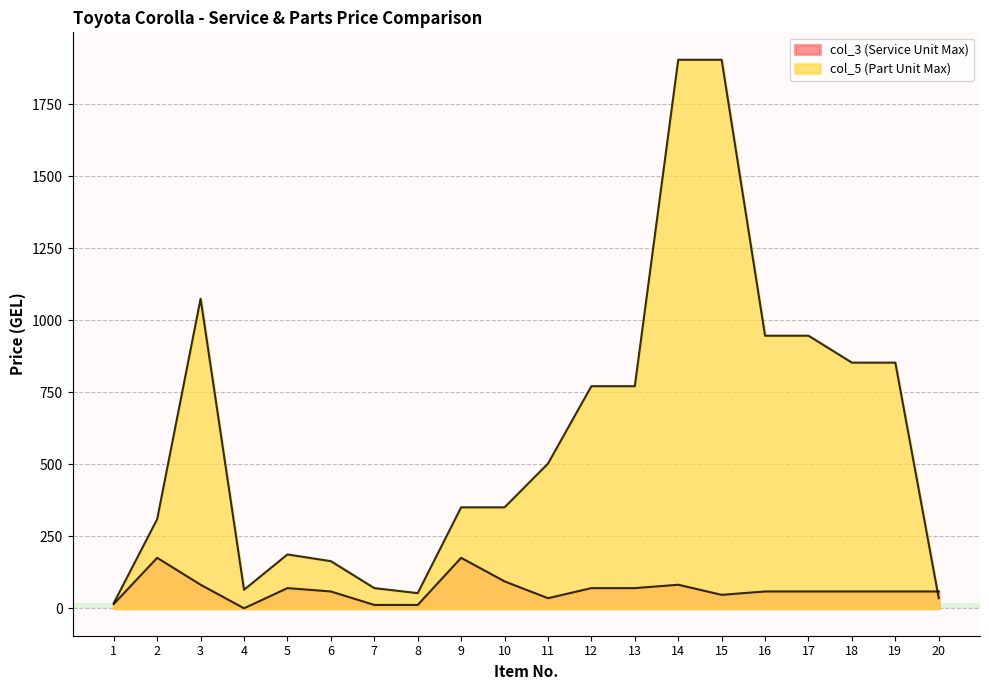

Where does the col_3 (Service Unit Max) series first go above 58?

2